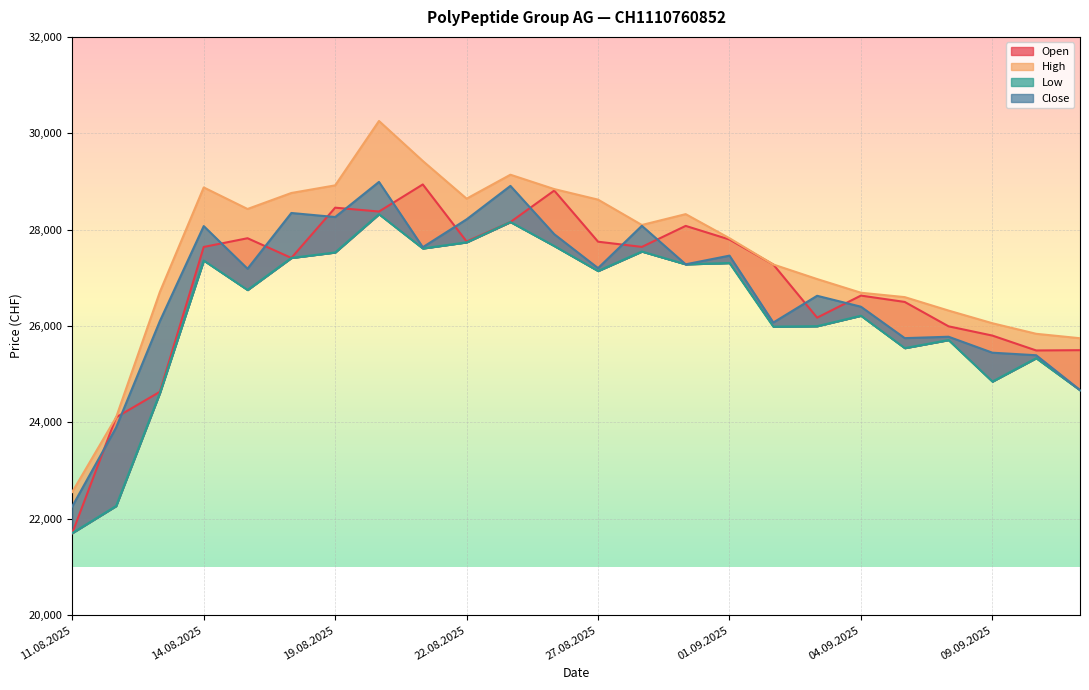

What is the minimum value shown in the chart?

21704